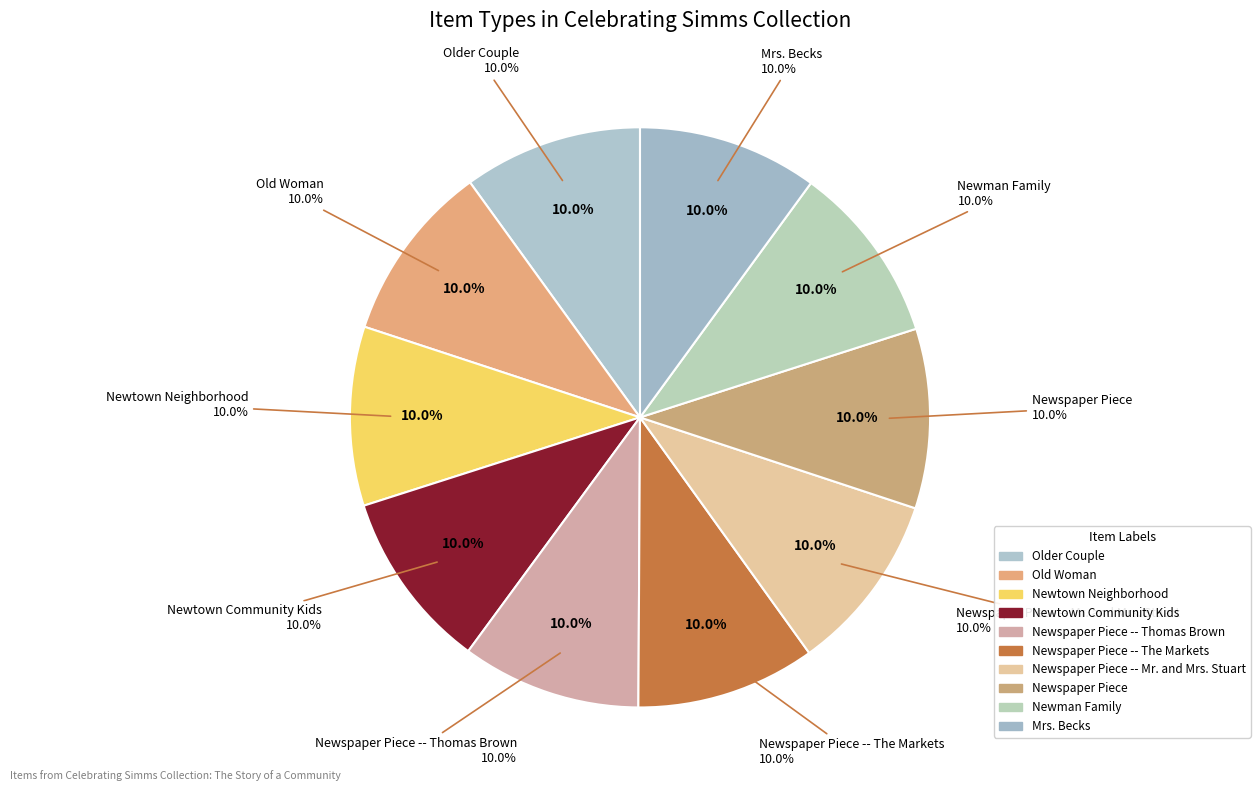

What percentage is the Newspaper Piece slice, to the nearest percent?

10%